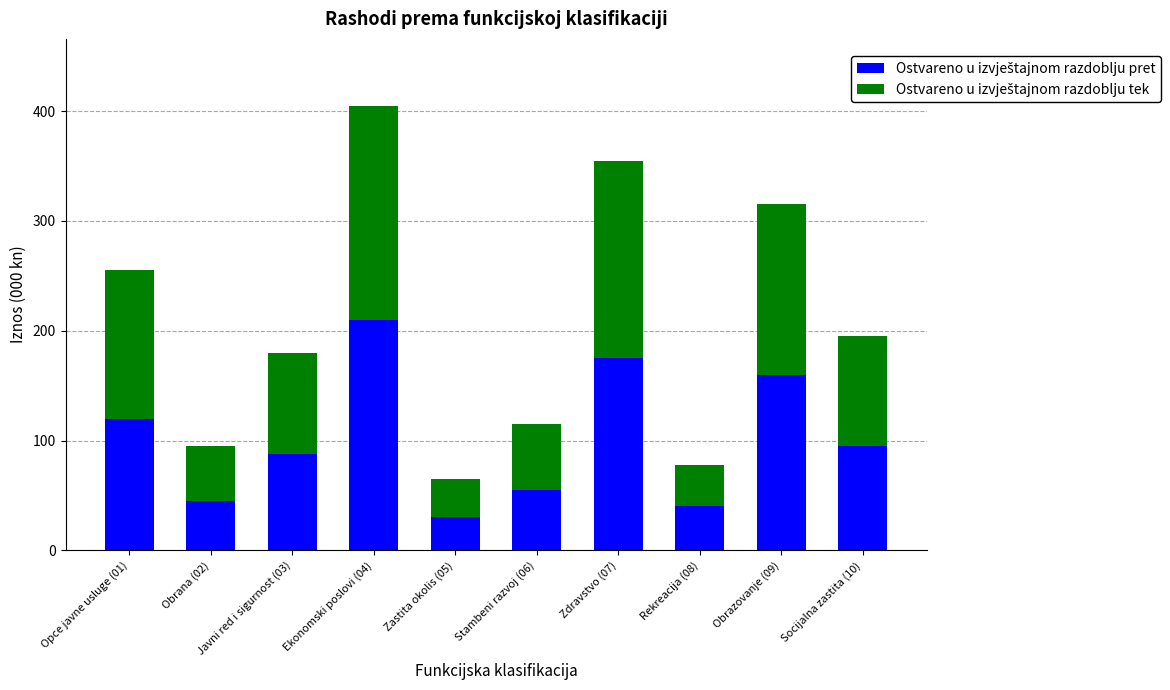

What is the total value across all series at Zdravstvo (07)?

355